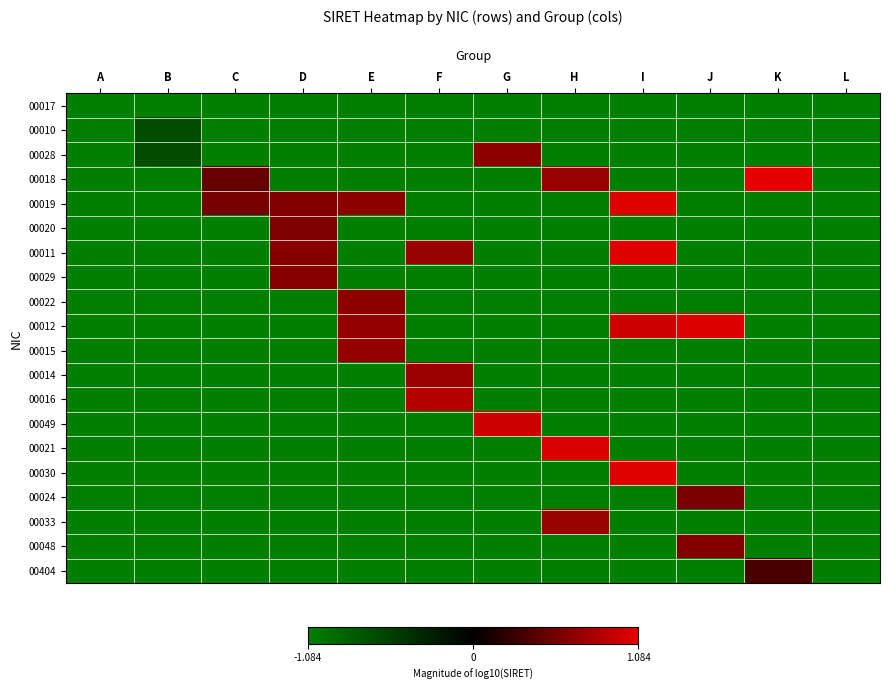

Which series has the largest total across all categories?

00019